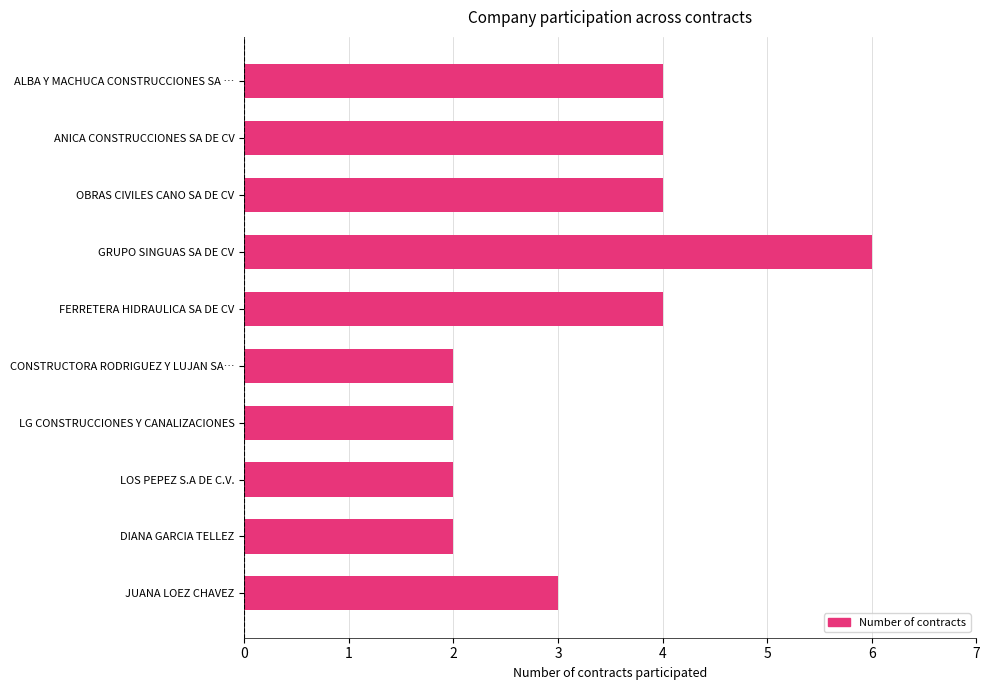

Reading top to bottom, what are all the values shown in this chart?

4	4	4	6	4	2	2	2	2	3